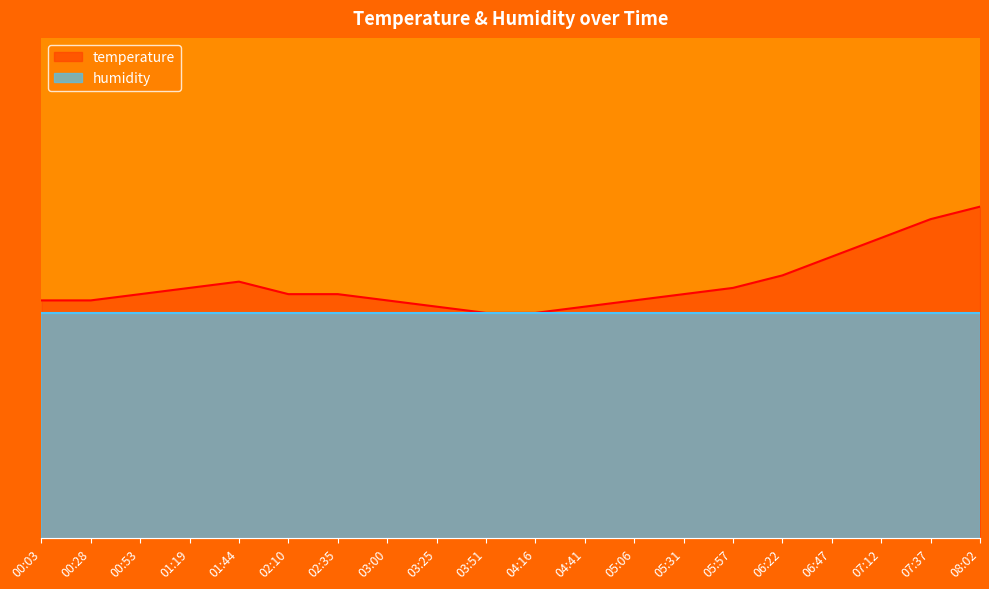

True or false: the data shows 63.0 at 06:22.

True